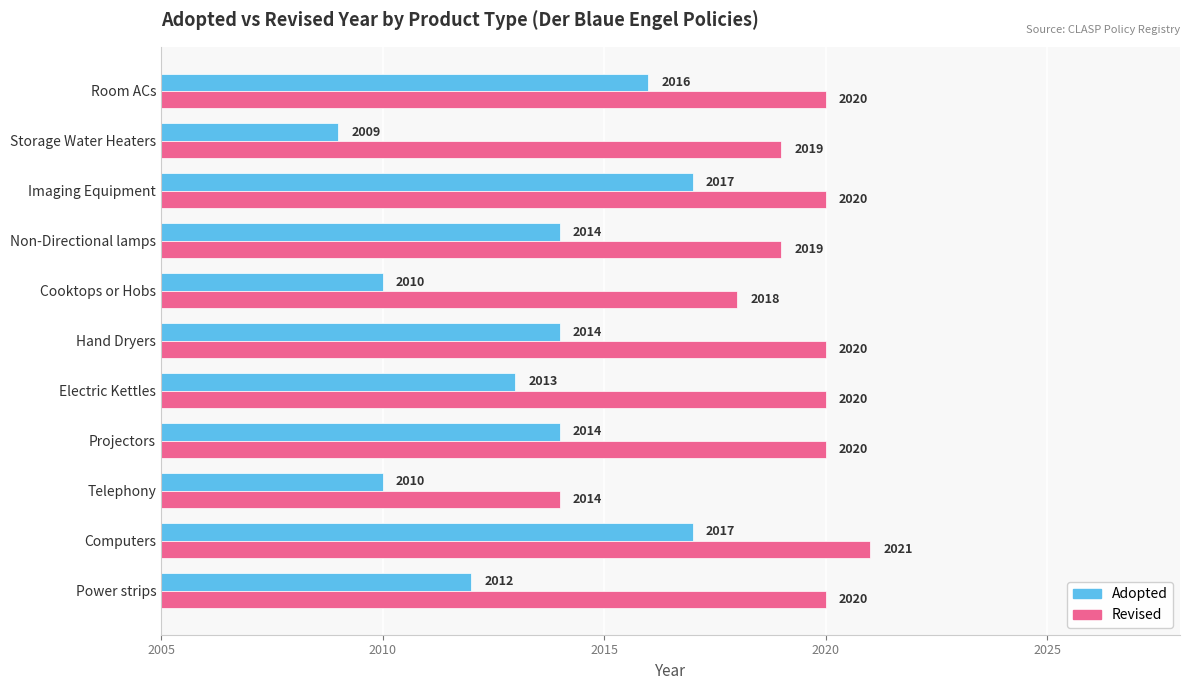

At which label is Revised closest to 2017?

Cooktops or Hobs